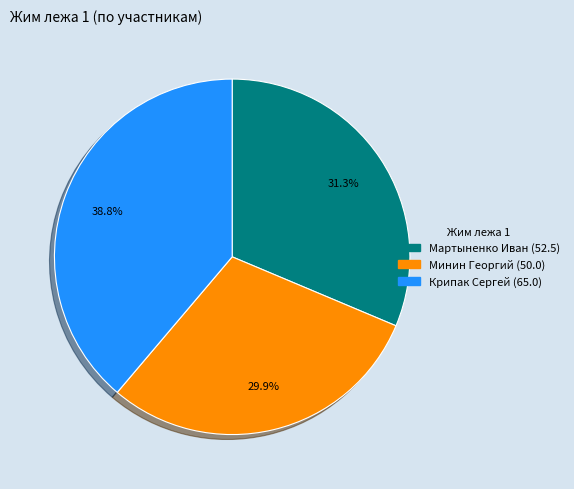

How many segments does this pie chart have?

3